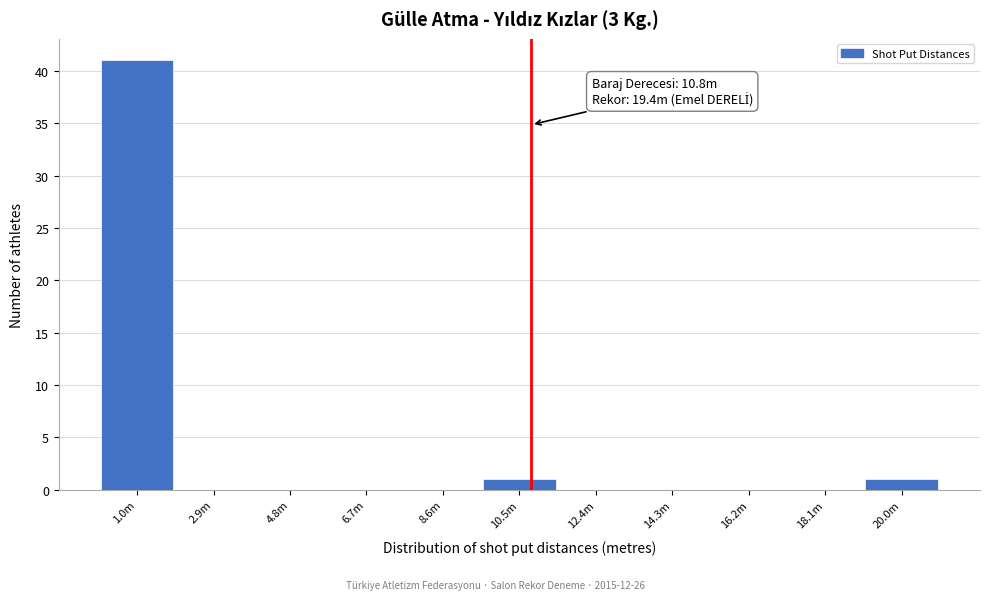

Reading left to right, transcribe all the data shown in this chart.

1.0m=41	2.9m=0	4.8m=0	6.7m=0	8.6m=0	10.5m=1	12.4m=0	14.3m=0	16.2m=0	18.1m=0	20.0m=1